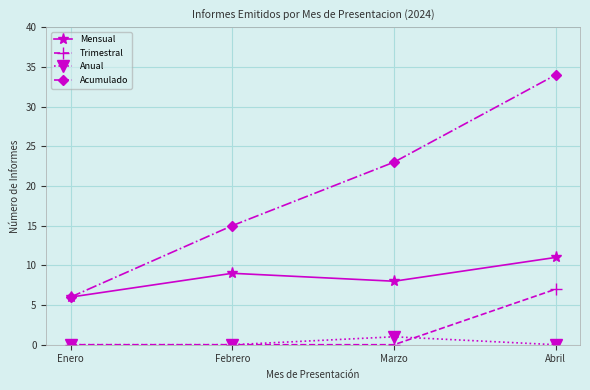

At which label does Mensual reach its peak?

Abril